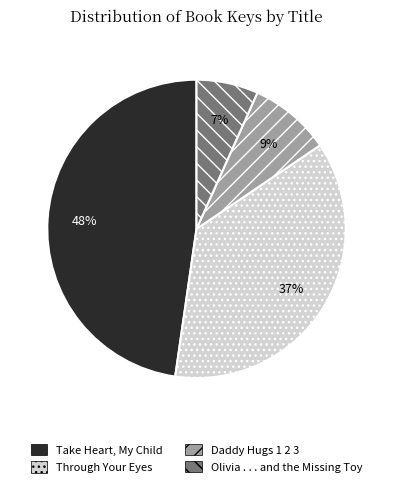

Does any single category account for the majority?

No